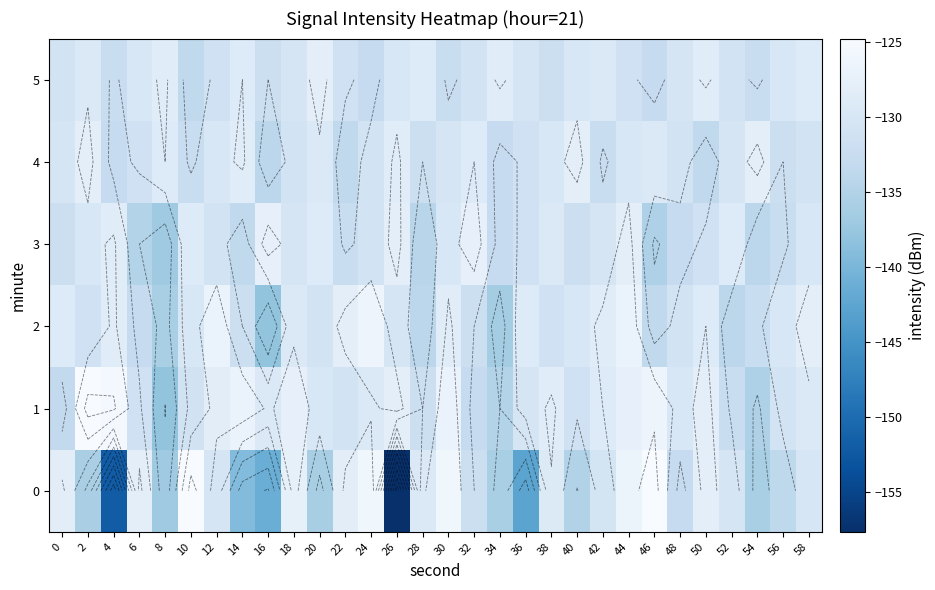

The value of row_5 at 58 is -72.4. True or false?

False